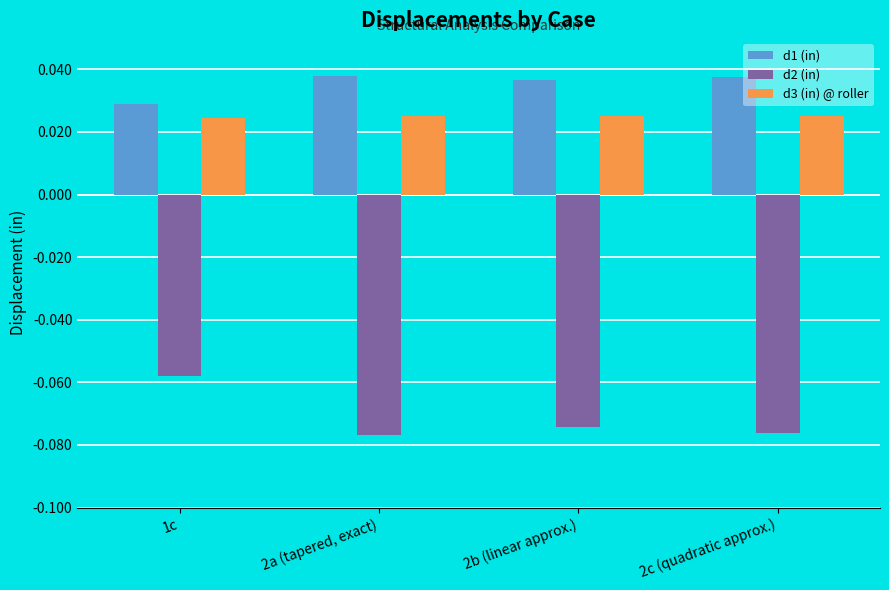

What are all the series names shown in the legend?

d1 (in), d2 (in), d3 (in) @ roller